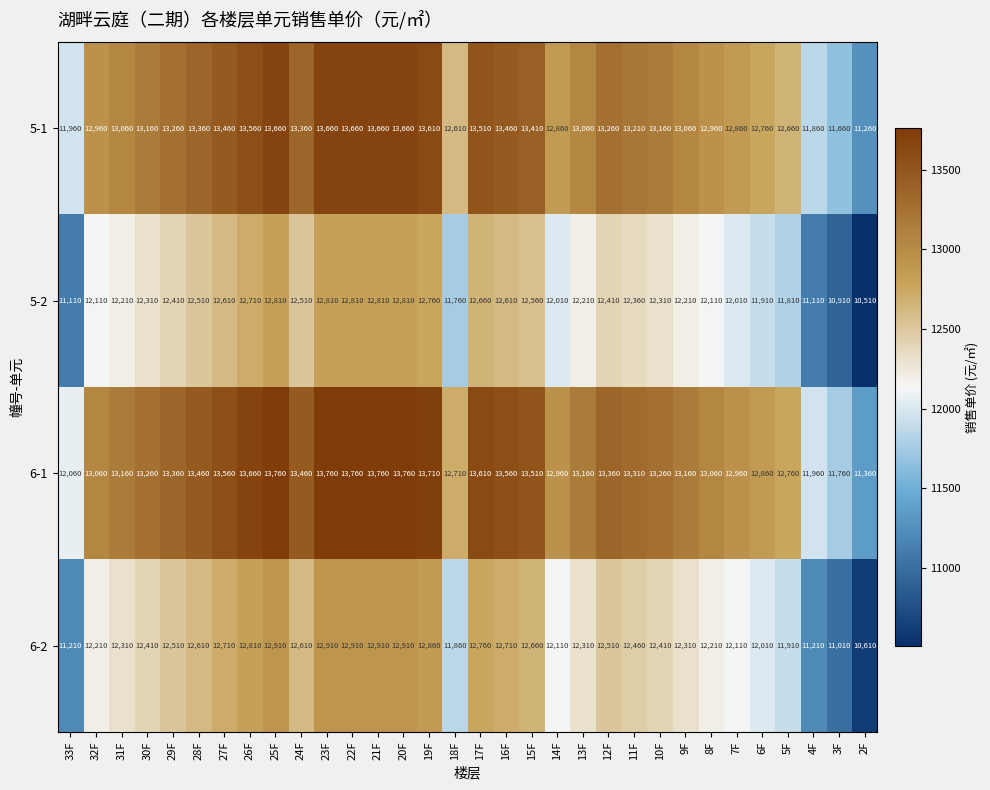

What is the difference between the highest and lowest values at 22F?

950